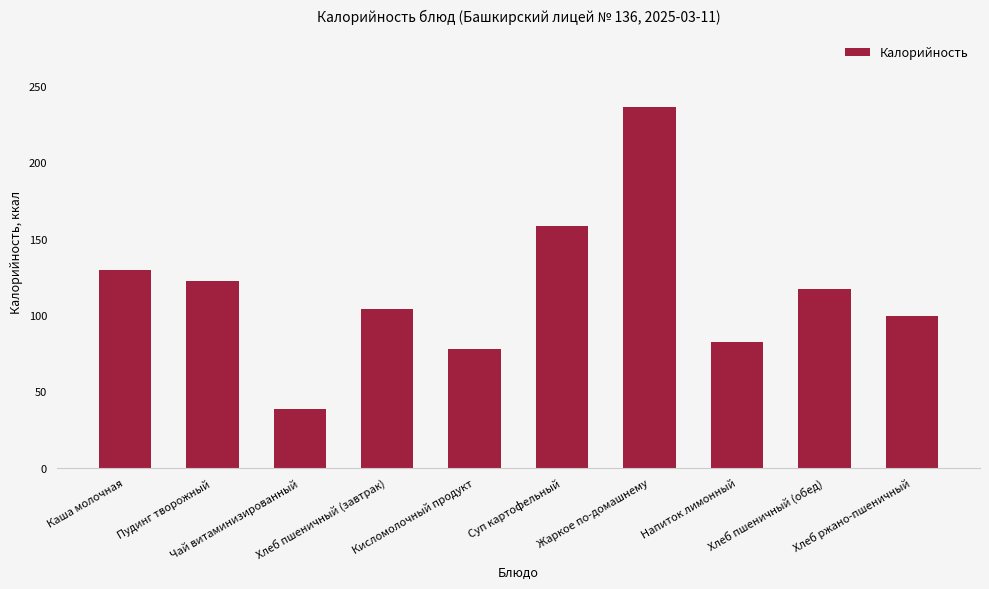

What is the sum of the values at Каша молочная and Напиток лимонный?

211.5